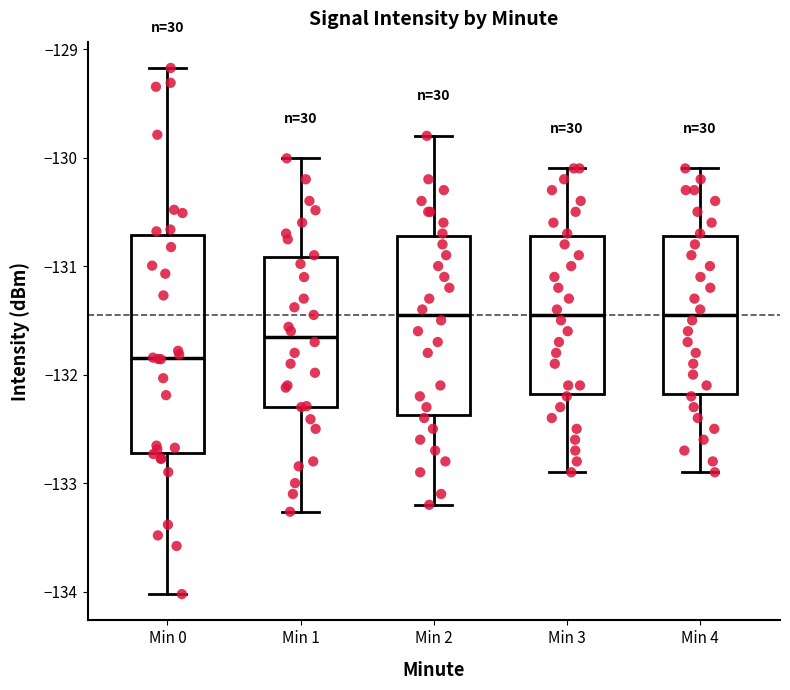

Which box's median line is the lowest?

Min 0